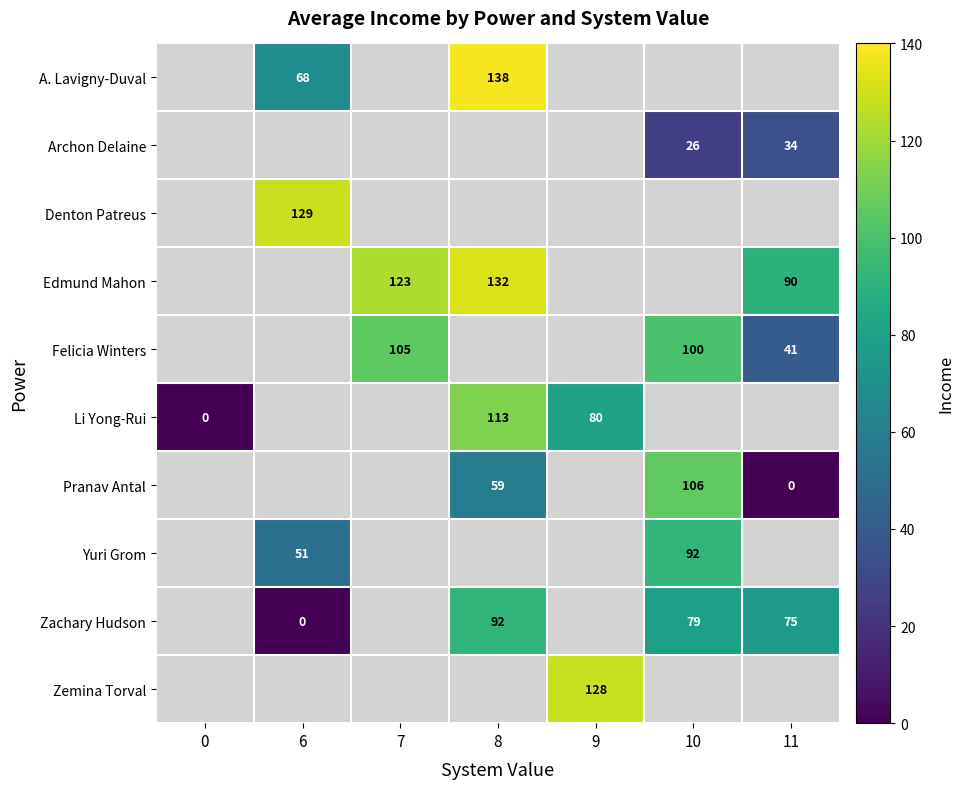

Between 11 and 7, which is larger?

7